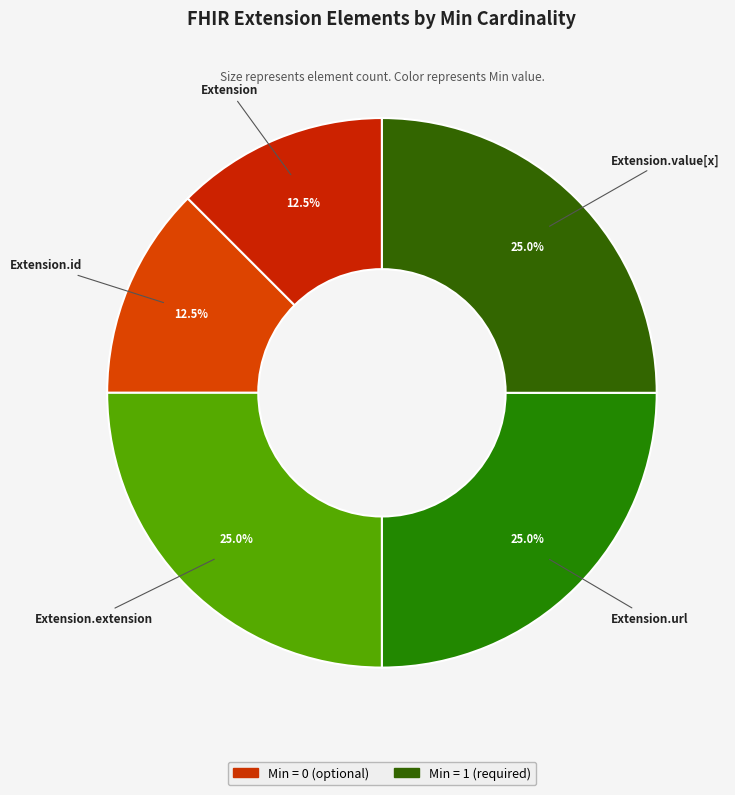

To the nearest percent, what is the average slice percentage?

20%